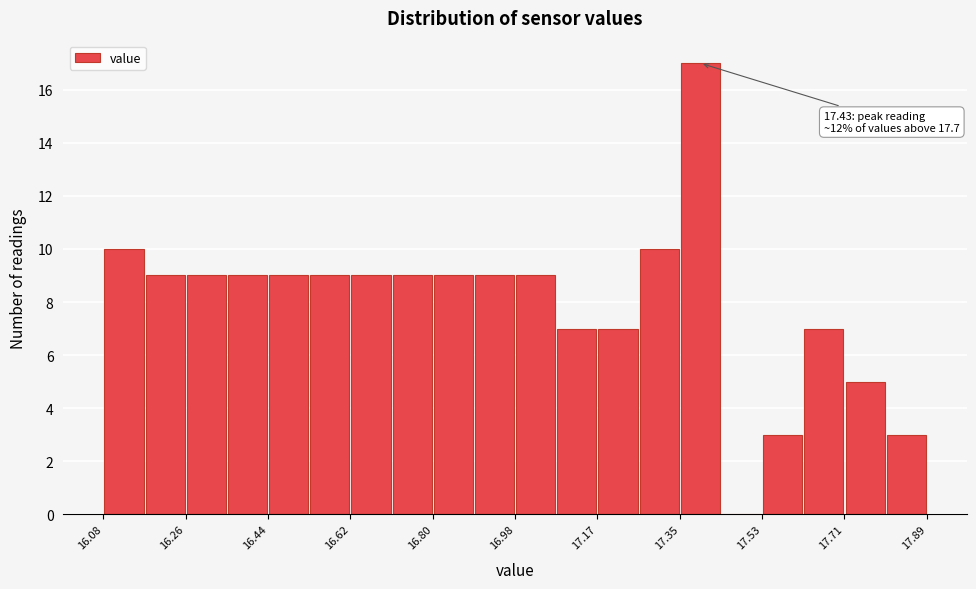

Over which range of the x-axis is the bar tallest?

17.34 to 17.44